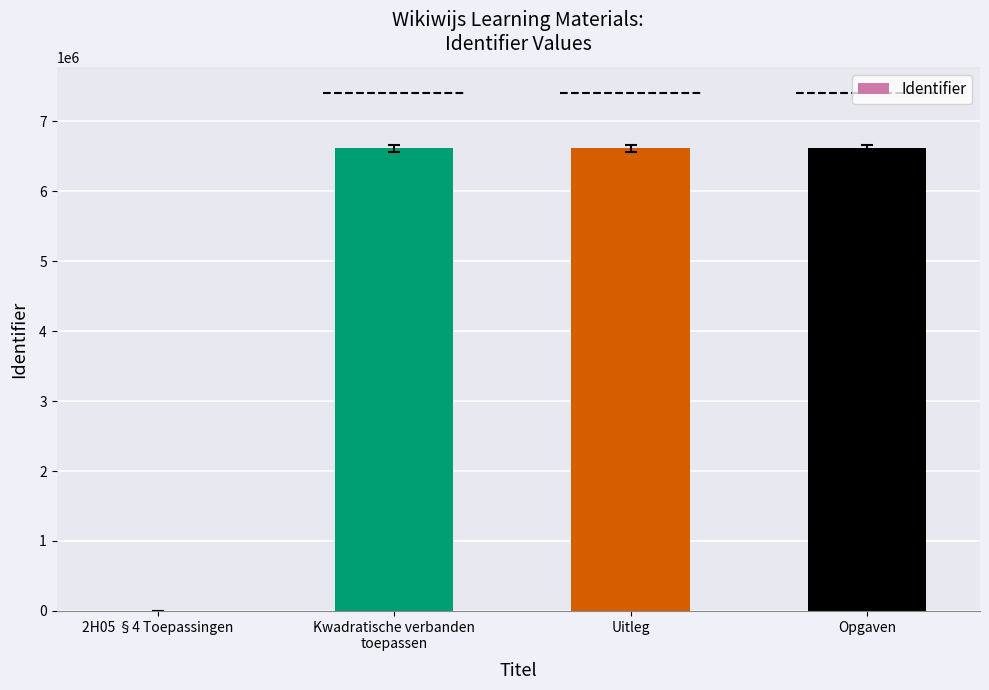

List the labels in order of value, largest first.

Opgaven, Uitleg, Kwadratische verbanden
toepassen, 2H05 §4 Toepassingen